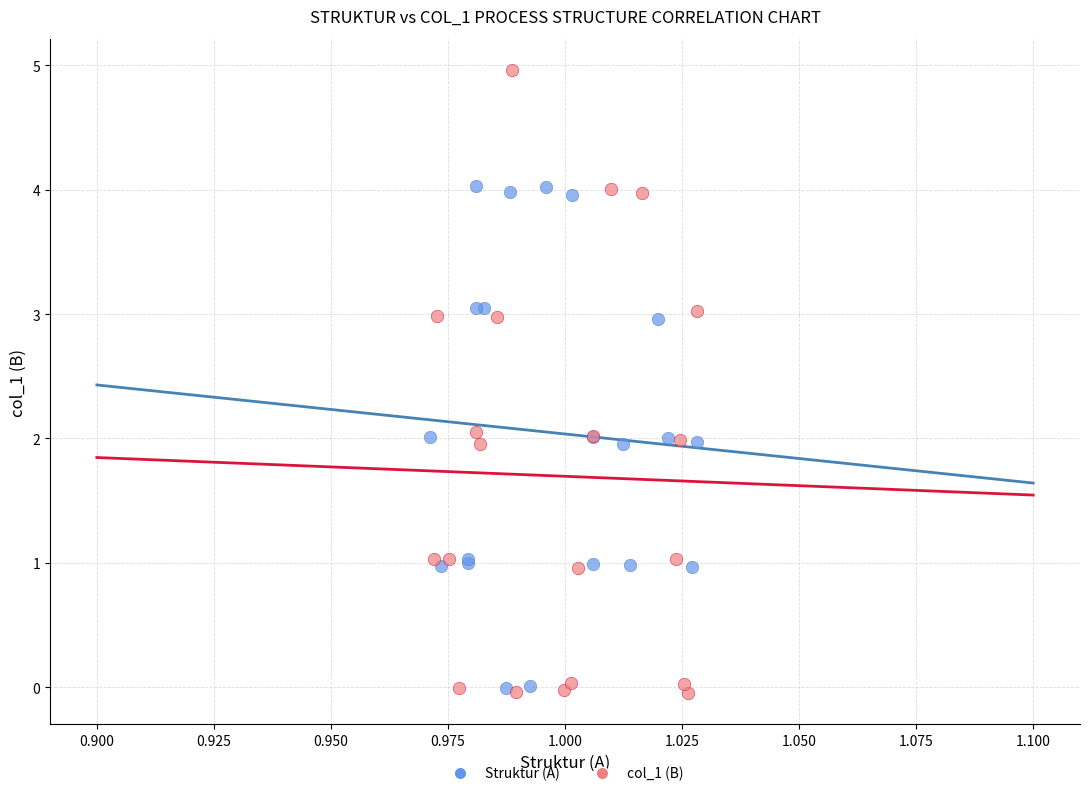

What are all the series names shown in the legend?

Struktur (A), col_1 (B)